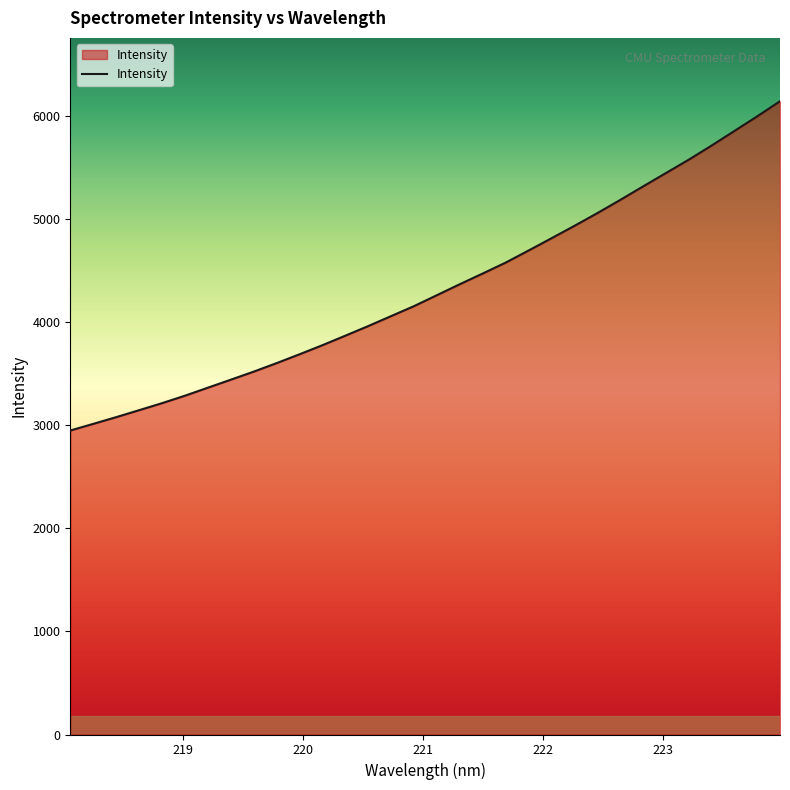

What is the maximum value shown in the chart?

6139.8